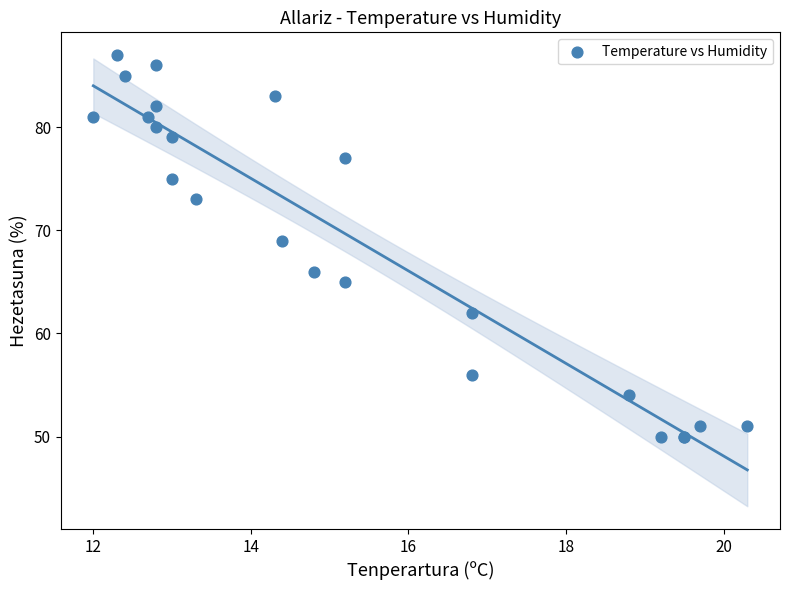

What Y value in the scatter plot is closest to 68?

69